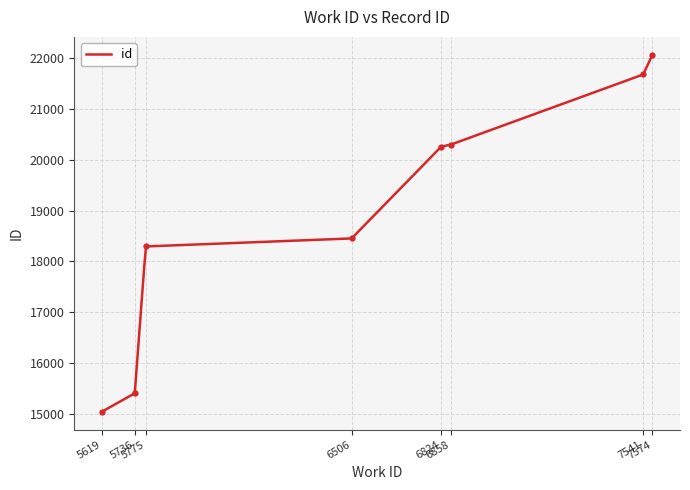

Where does the data first go above 20261?

6858